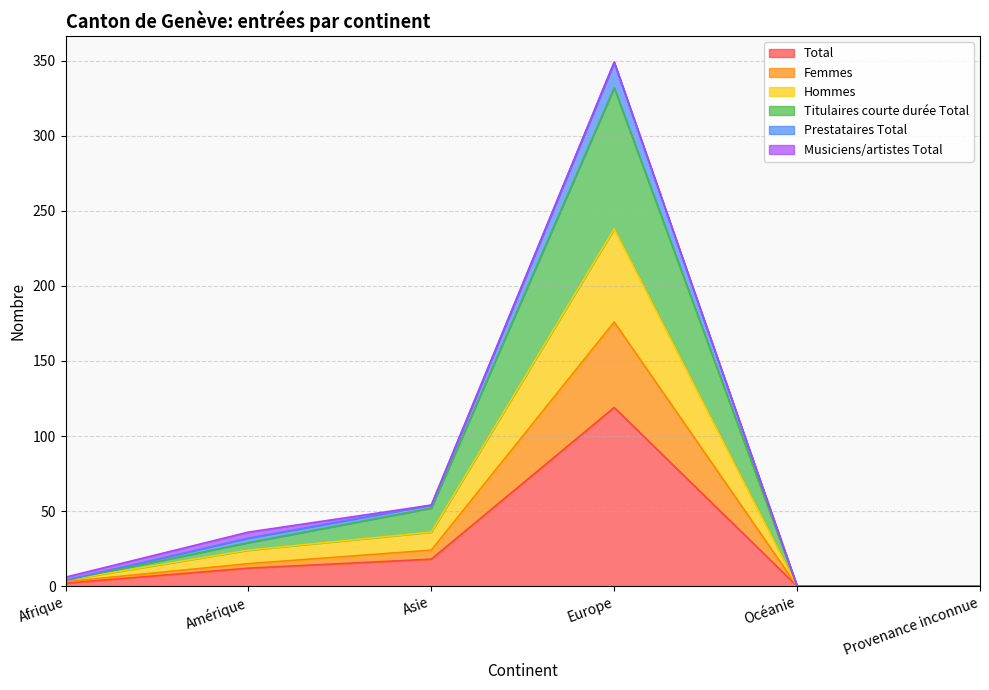

At which label does Total reach its peak?

Europe